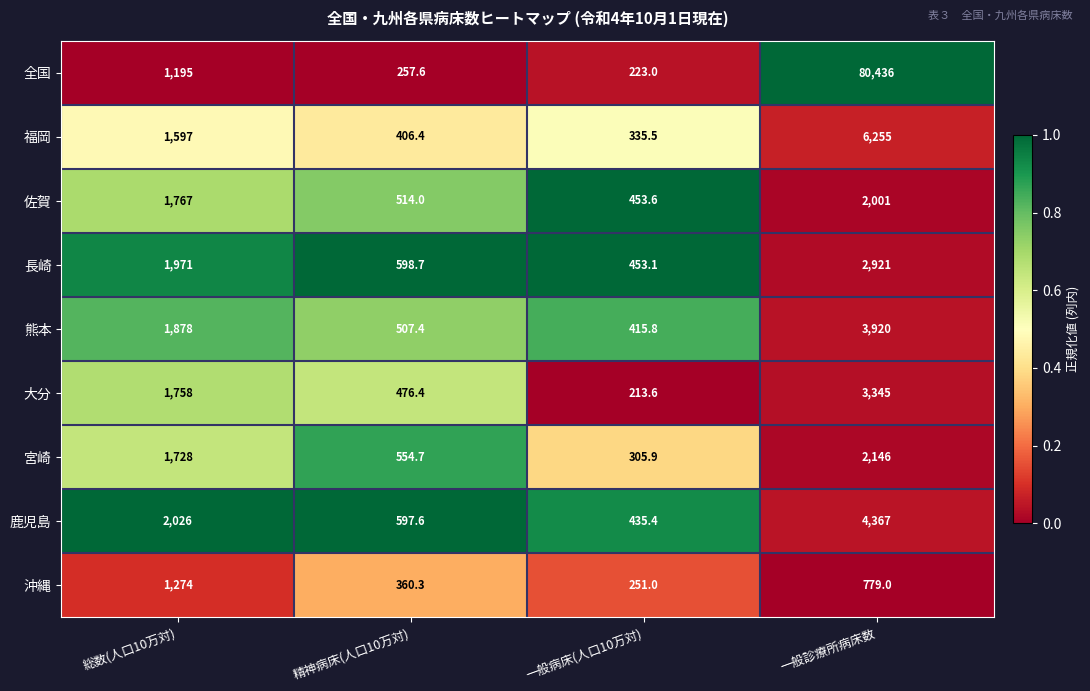

What is the sum of all 熊本 values?

6721.2